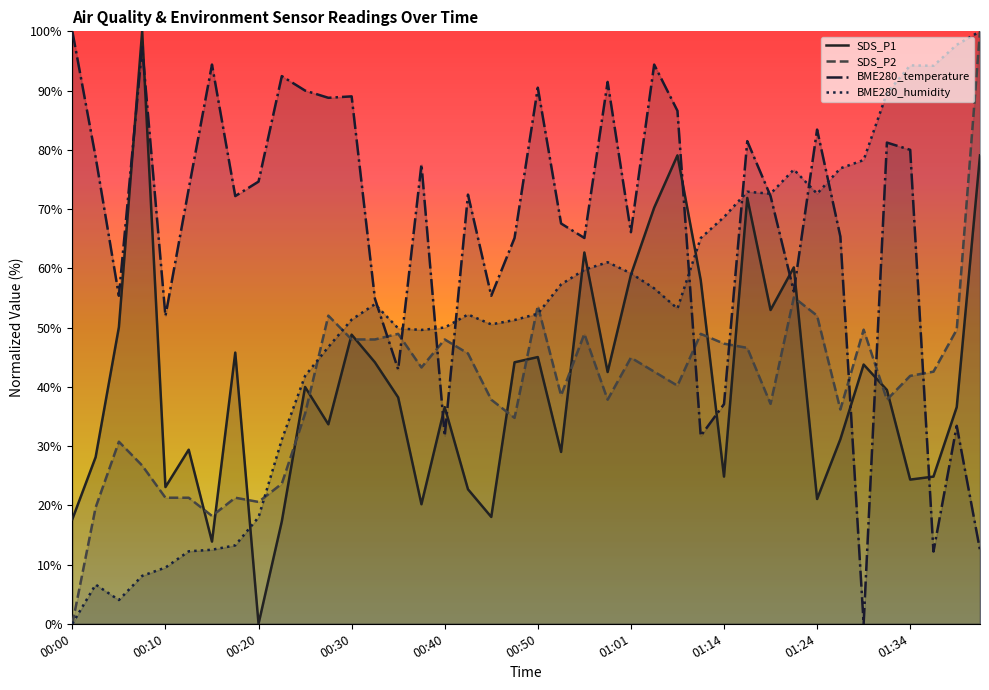

What is the highest value of the SDS_P1 series?

100.0